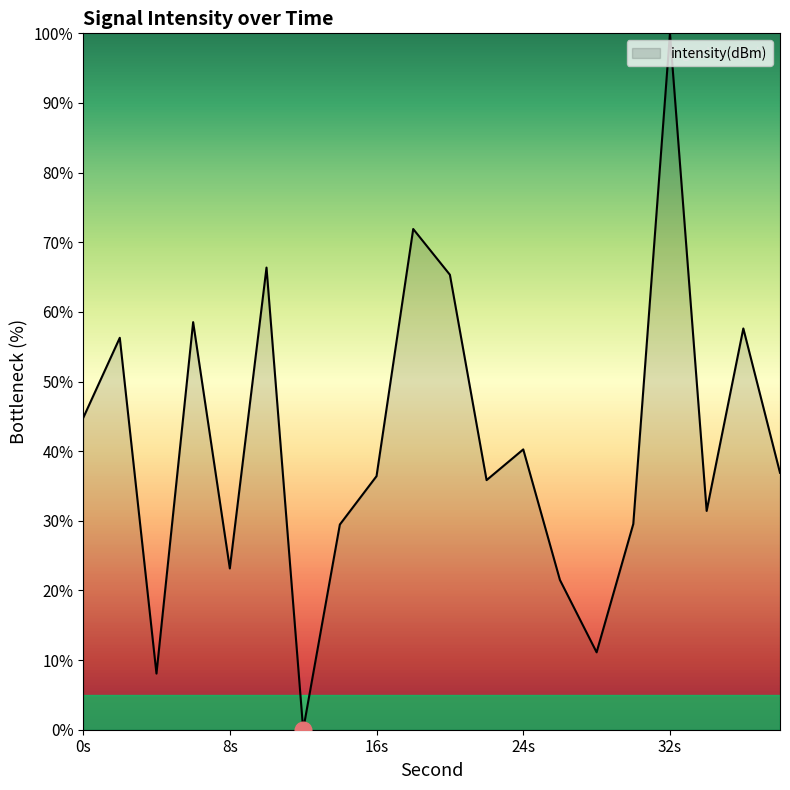

What is the greatest value displayed?

100.0